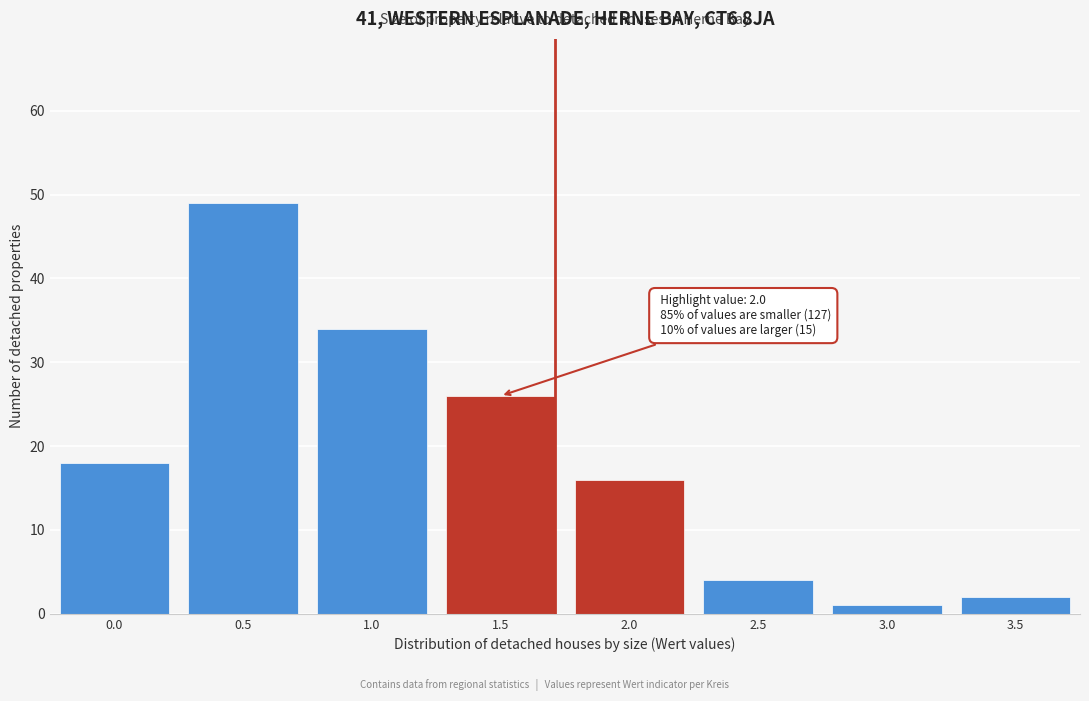

Reading right to left, what are all the values shown in this chart?

3.5=2	3.0=1	2.5=4	2.0=16	1.5=26	1.0=34	0.5=49	0.0=18